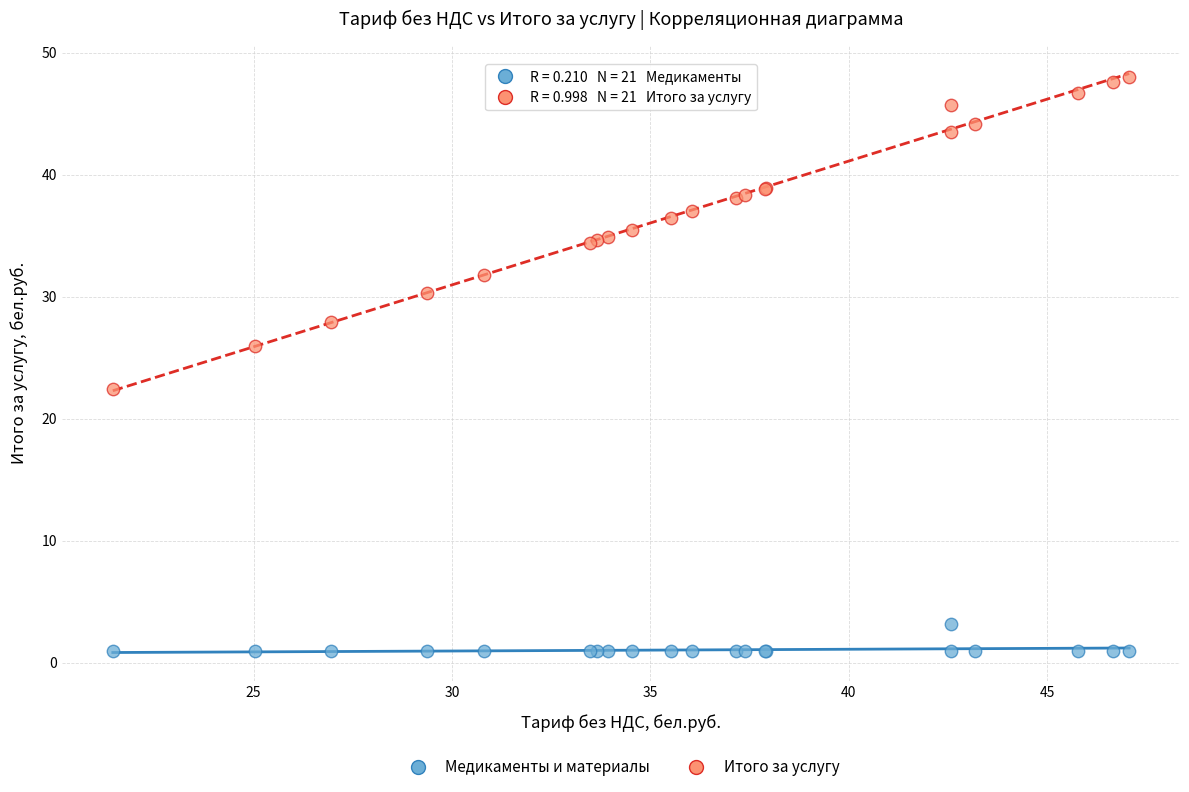

Which series contains the lowest Y value?

Медикаменты и материалы